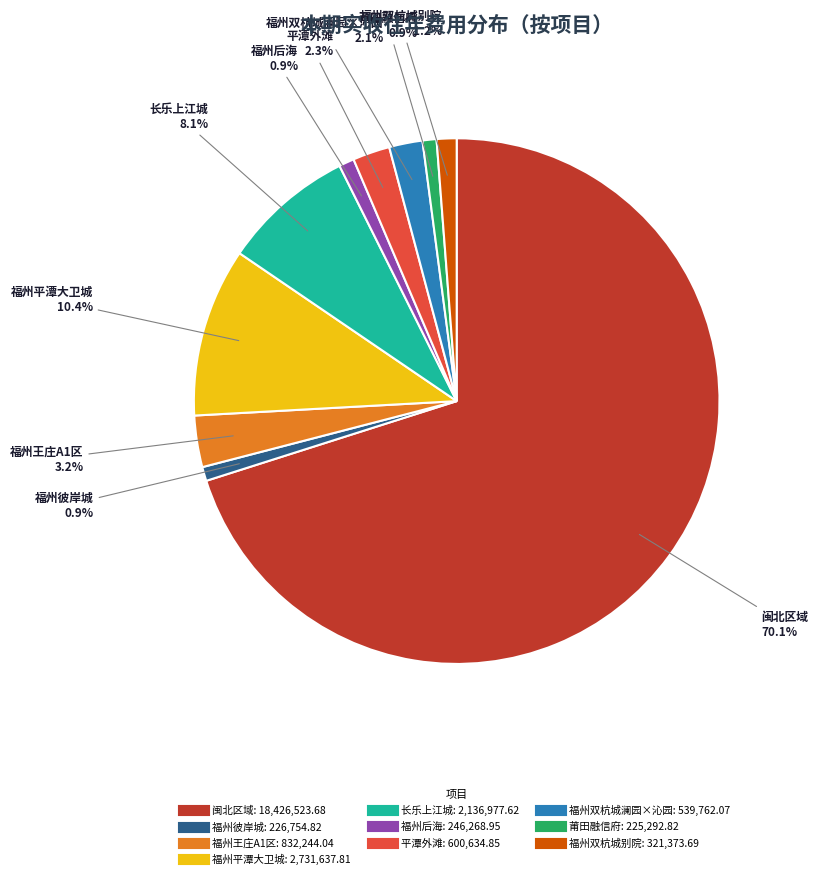

Which slice represents more than half of the pie?

闽北区域